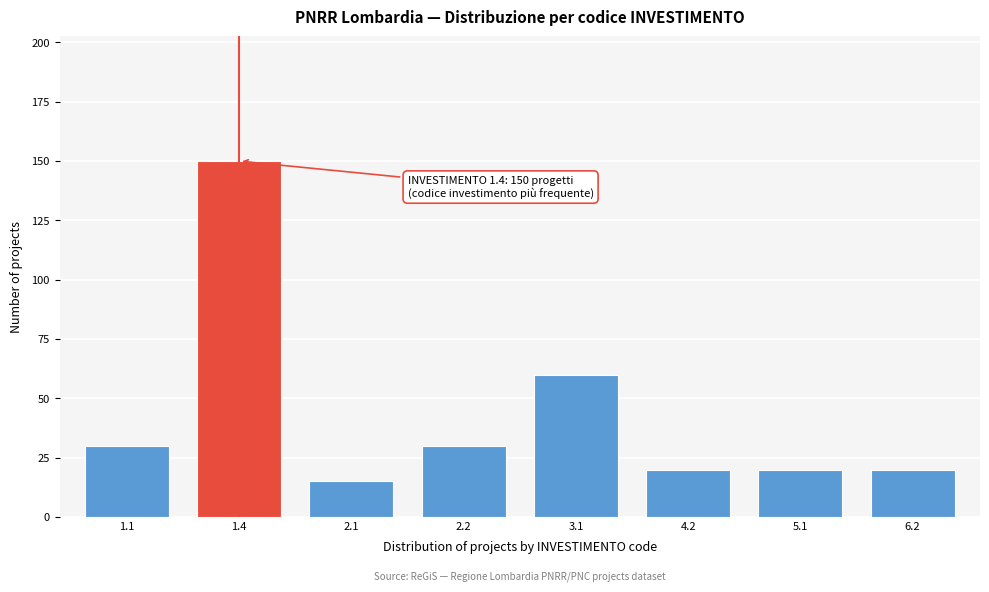

Reading left to right, what are all the values shown in this chart?

30	150	15	30	60	20	20	20